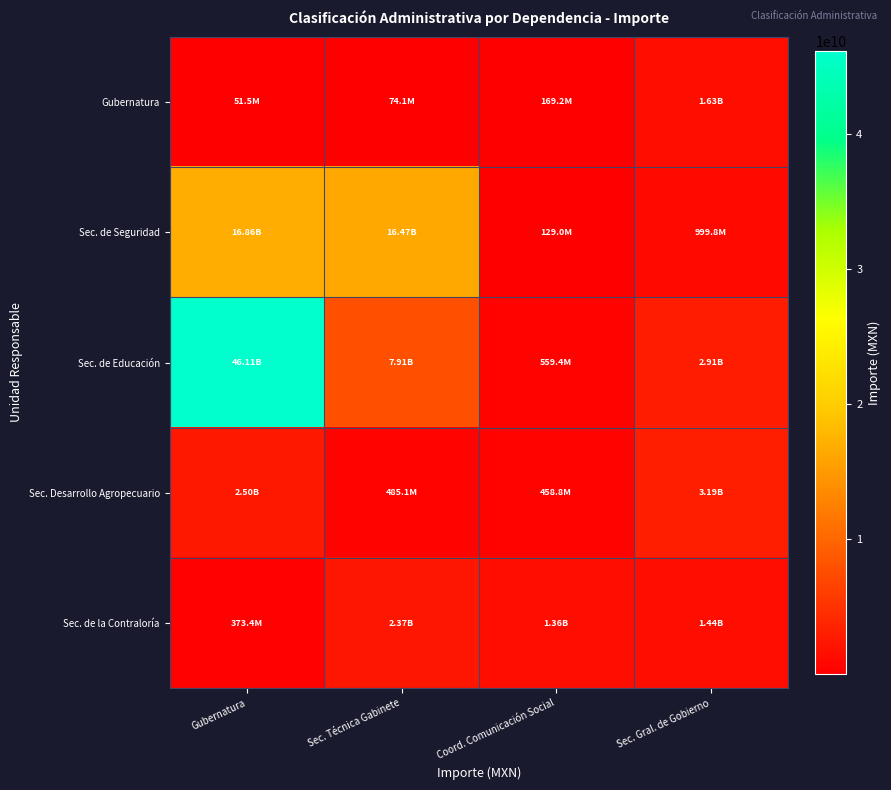

Reading left to right, transcribe all the data shown in this chart.

Gubernatura: Gubernatura=51535769	Sec. Técnica Gabinete=74098912	Coord. Comunicación Social=169191685	Sec. Gral. de Gobierno=1628746904
Sec. de Seguridad: Gubernatura=16857833139	Sec. Técnica Gabinete=16472528963	Coord. Comunicación Social=128985813	Sec. Gral. de Gobierno=999845003
Sec. de Educación: Gubernatura=46109834784	Sec. Técnica Gabinete=7906358500	Coord. Comunicación Social=559442840	Sec. Gral. de Gobierno=2912489406
Sec. Desarrollo Agropecuario: Gubernatura=2500195544	Sec. Técnica Gabinete=485075981	Coord. Comunicación Social=458810044	Sec. Gral. de Gobierno=3187039094
Sec. de la Contraloría: Gubernatura=373360718	Sec. Técnica Gabinete=2372609306	Coord. Comunicación Social=1358362225	Sec. Gral. de Gobierno=1435224121